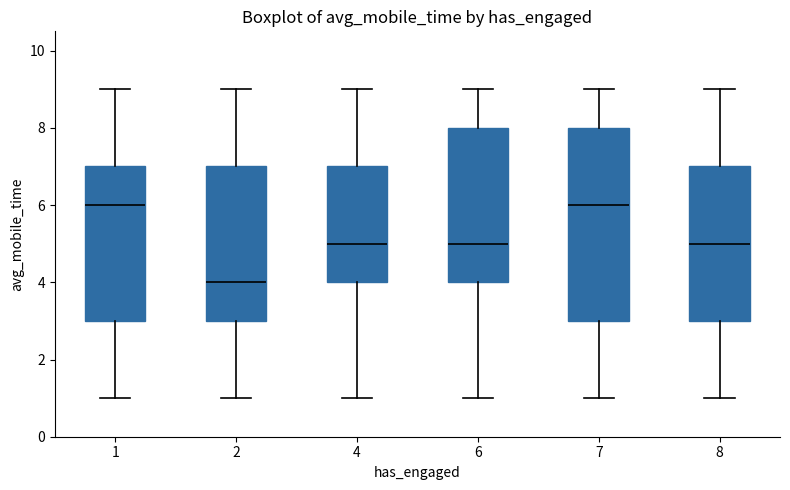

Reading left to right, transcribe this box plot: for each box, give where its median line is, the range the box spans, and where its two whiskers end, as read against the y-axis. The values are not printed on the chart, so give them approximately, as read against the axis.

1: median 6, box 3 to 7, whiskers 1 to 9
2: median 4, box 3 to 7, whiskers 1 to 9
4: median 5, box 4 to 7, whiskers 1 to 9
6: median 5, box 4 to 8, whiskers 1 to 9
7: median 6, box 3 to 8, whiskers 1 to 9
8: median 5, box 3 to 7, whiskers 1 to 9